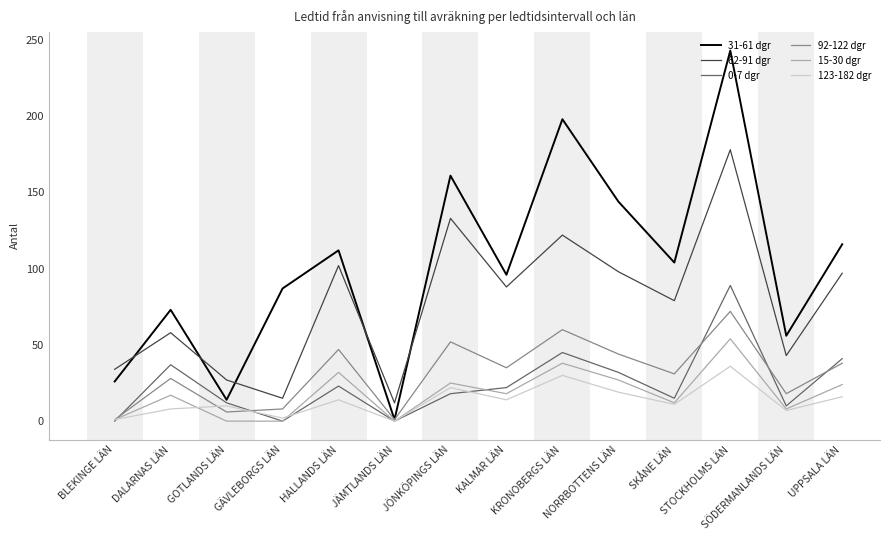

Which series has the widest spread of values?

31-61 dgr